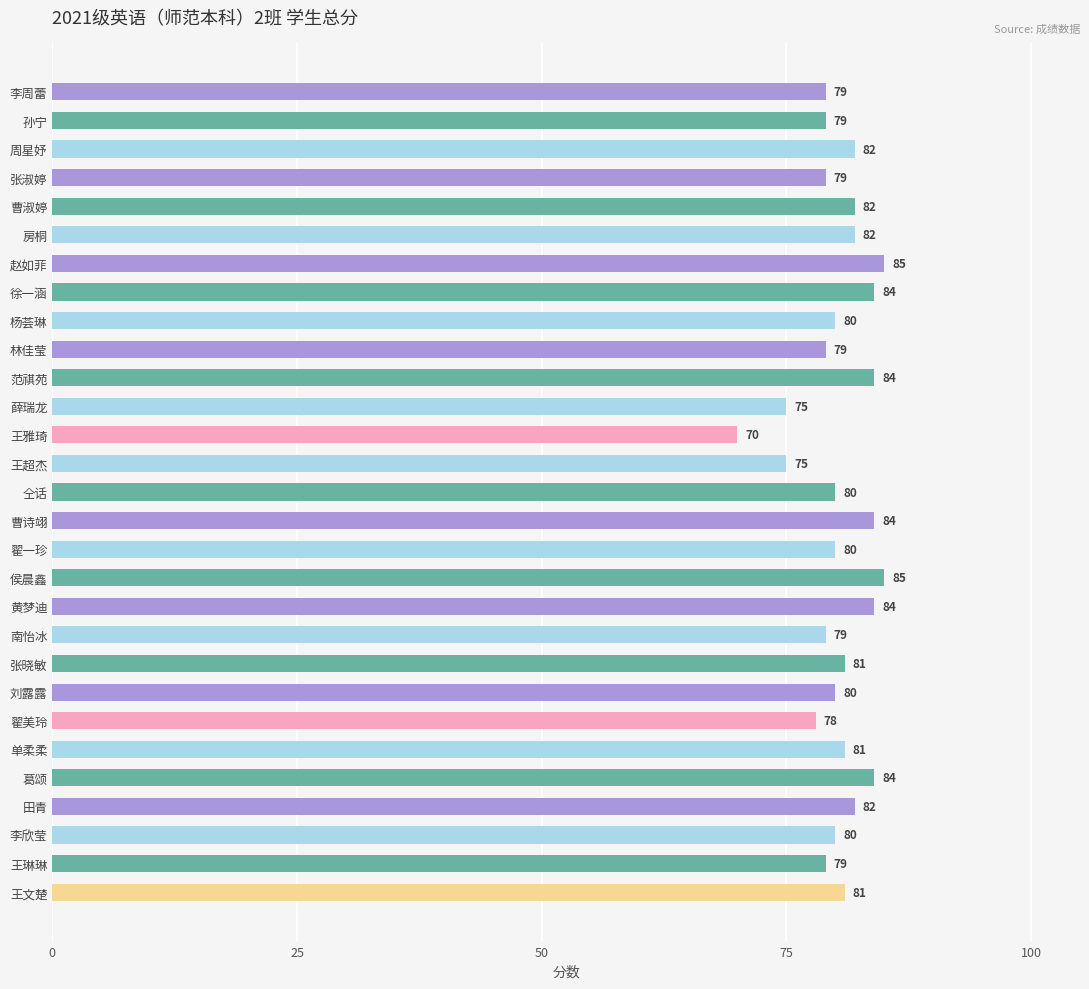

What is the average value?

80